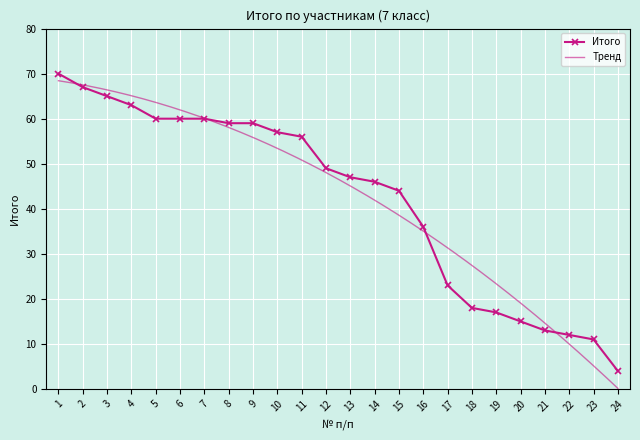

Count the number of values greater than 49.

11